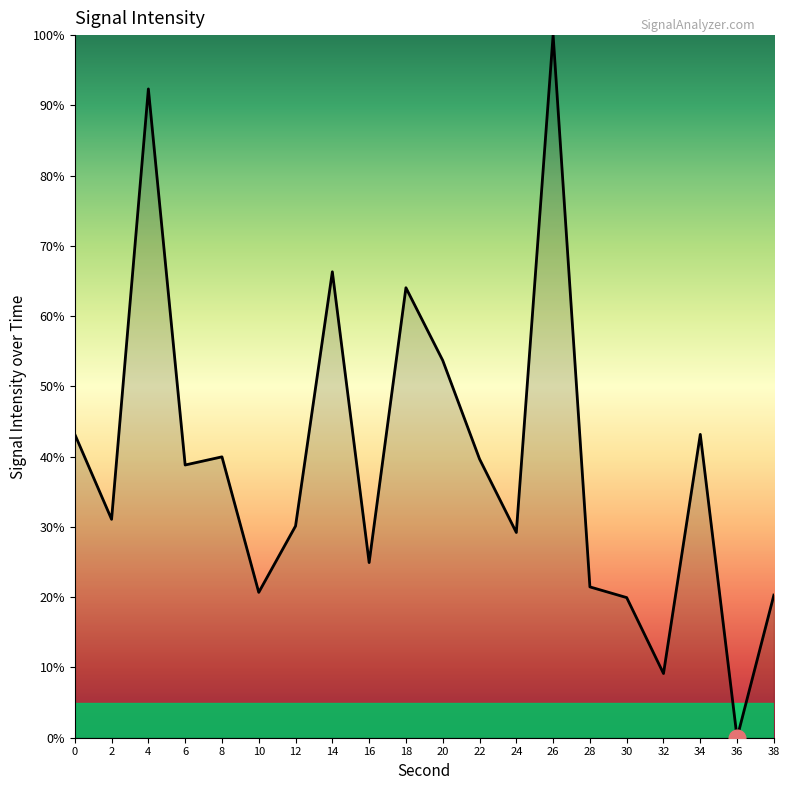

What is the difference between the values at 12 and 26?

69.9